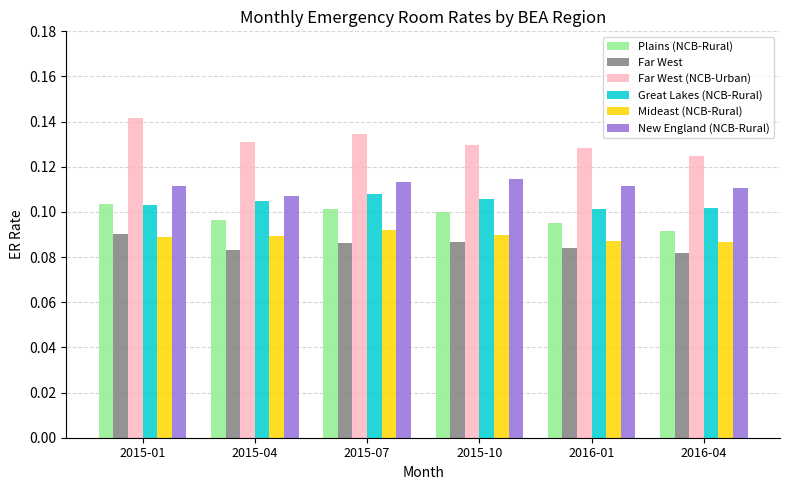

What is the label of the 1st bar from the left?

2015-01